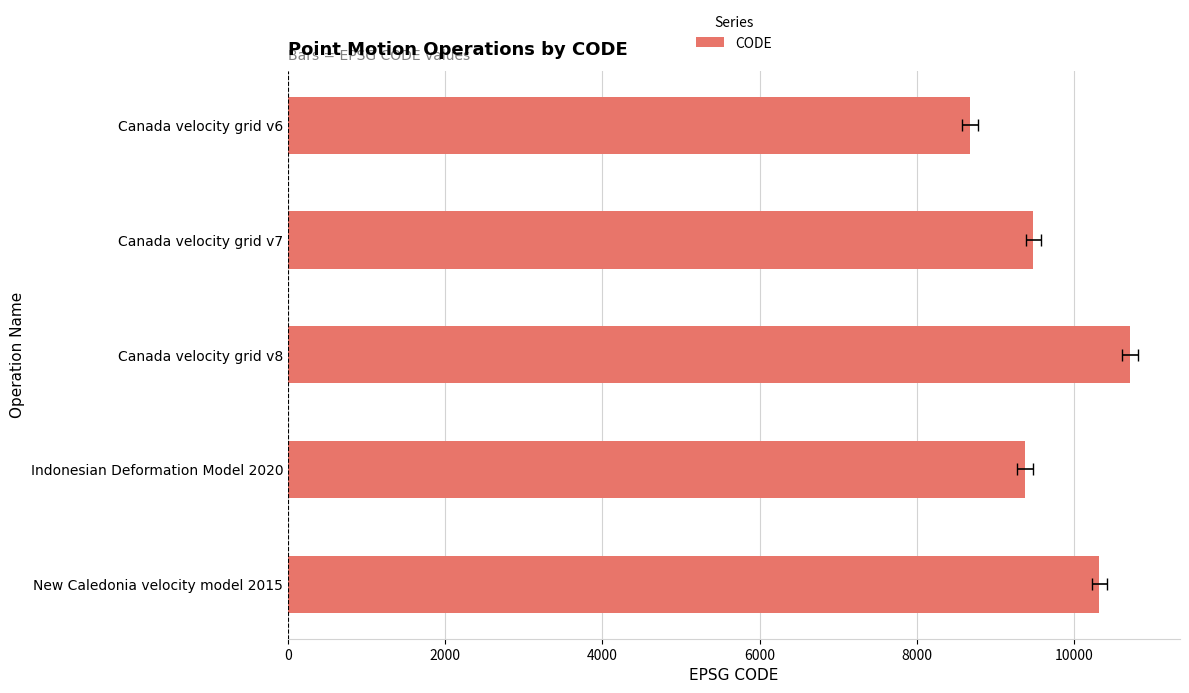

What is the value of the 4th bar from the left?

9375